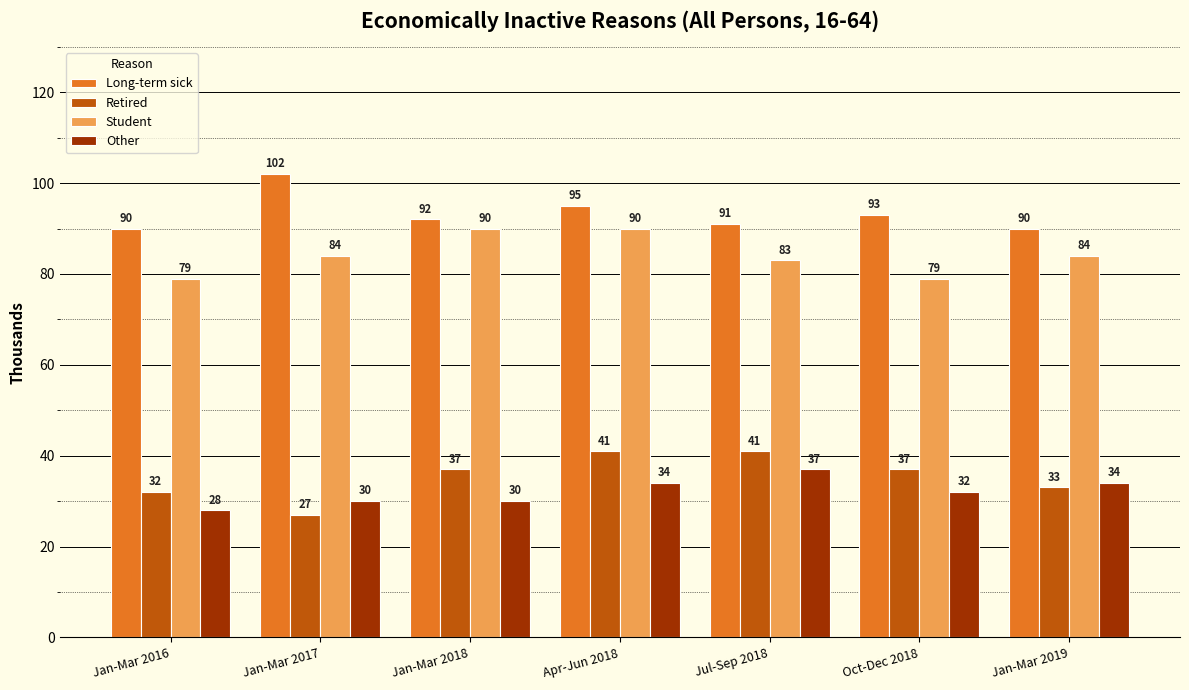

At how many categories does at least one series exceed 97?

1